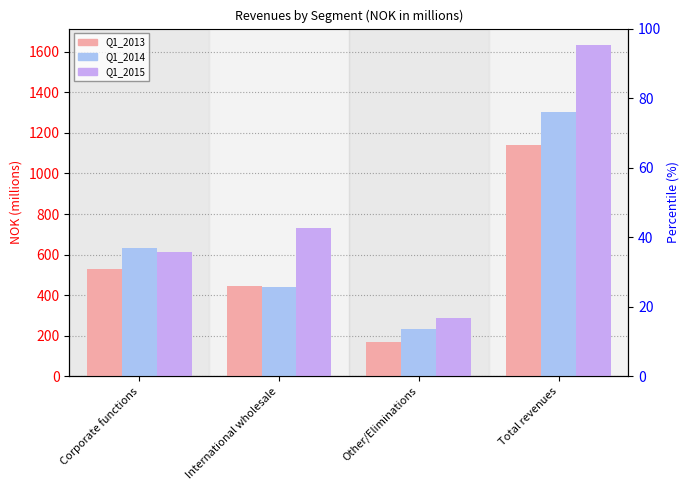

Is it true that Q1_2014 equals 633.1 at Corporate functions?

True